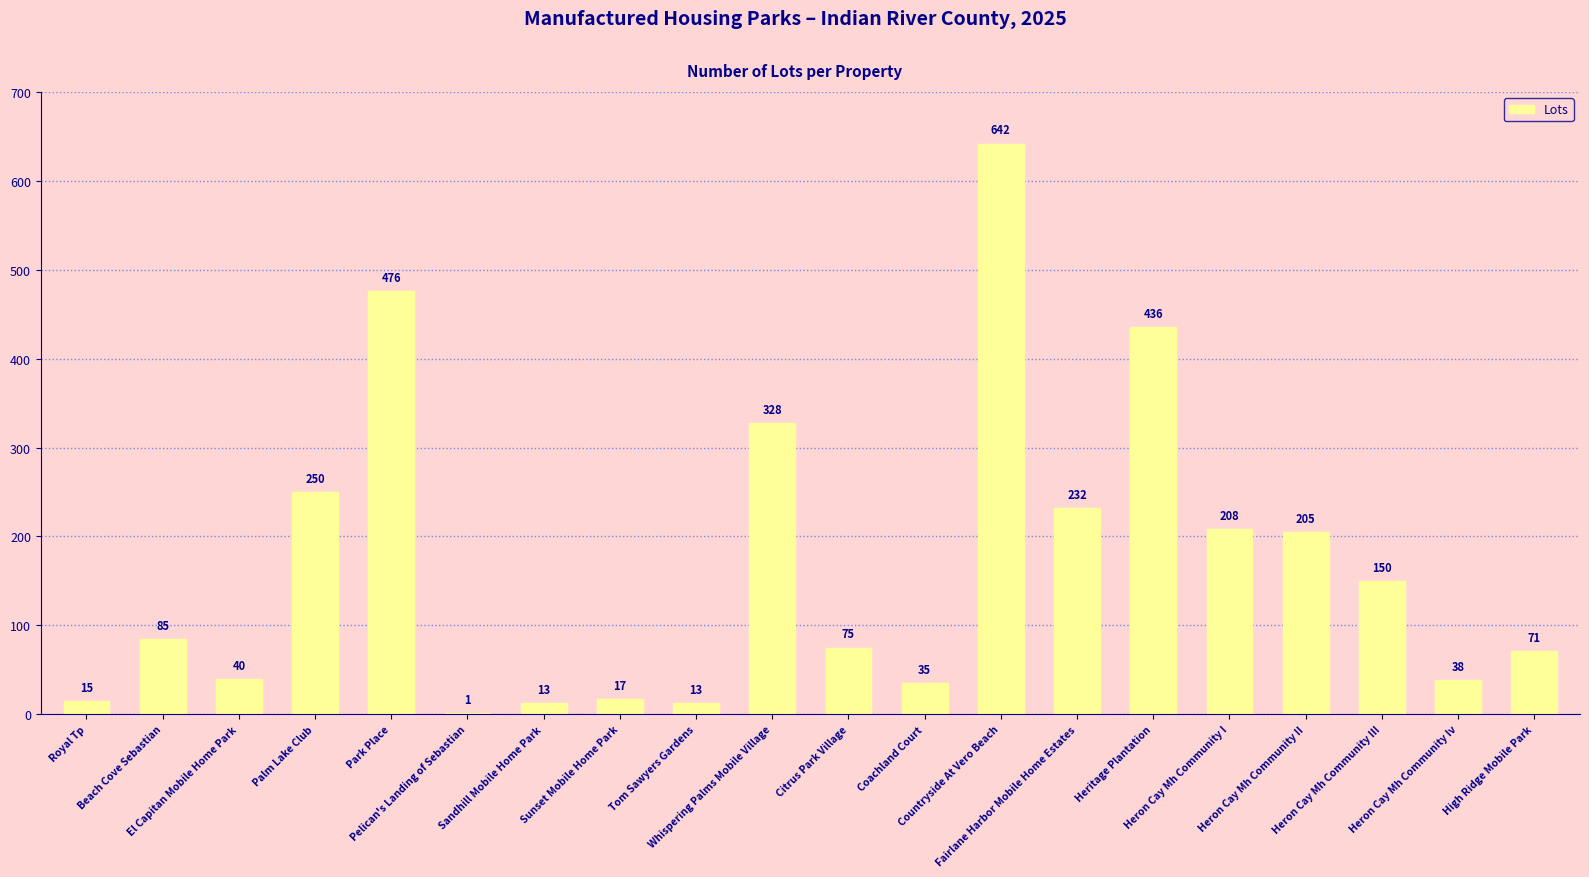

How many series are shown in this chart?

1